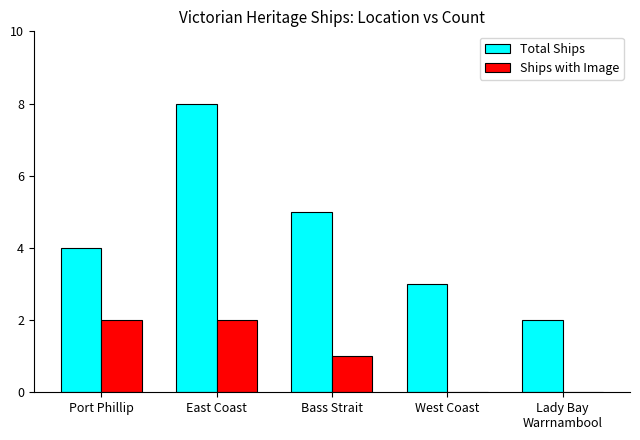

Which series has the largest total across all categories?

Total Ships